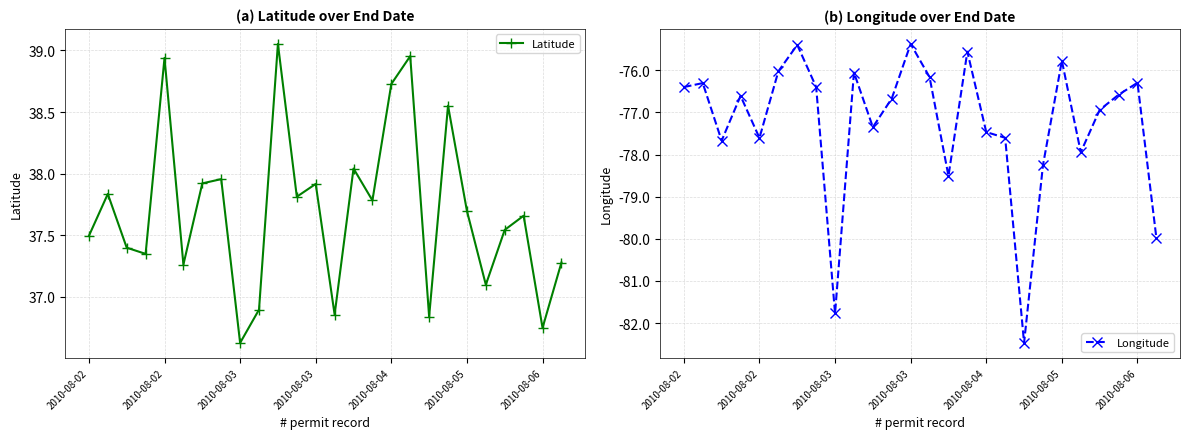

The value of Longitude at 2010-08-05 is -75.8. True or false?

True